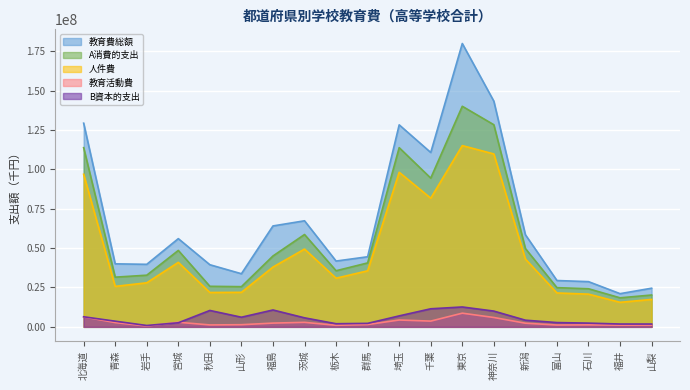

List the series in order of their peak value, highest first.

教育費総額, A消費的支出, 人件費, B資本的支出, 教育活動費